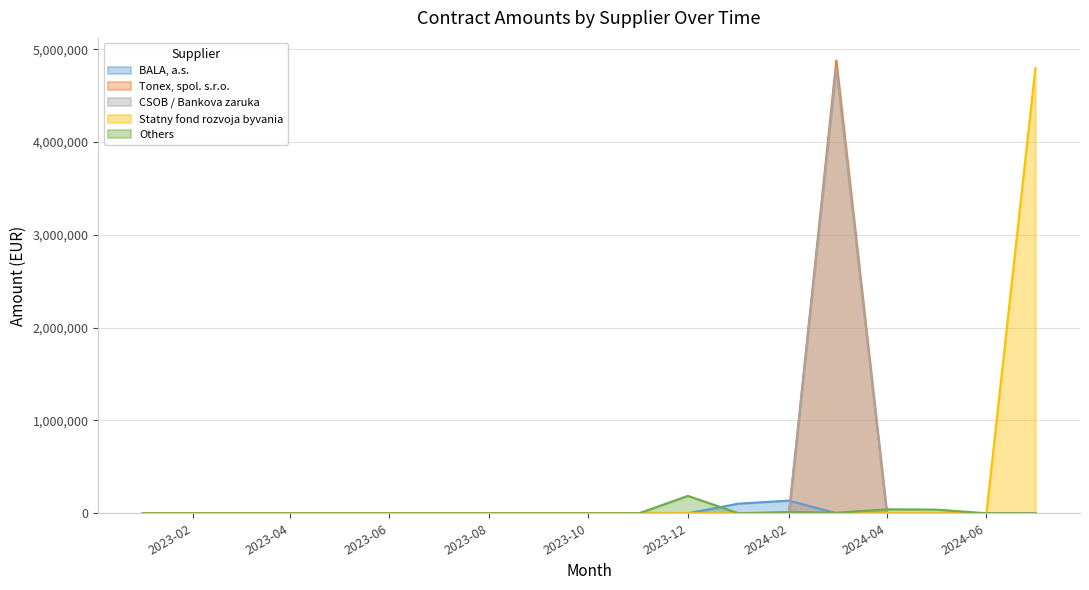

At how many categories does at least one series exceed 1150594?

2